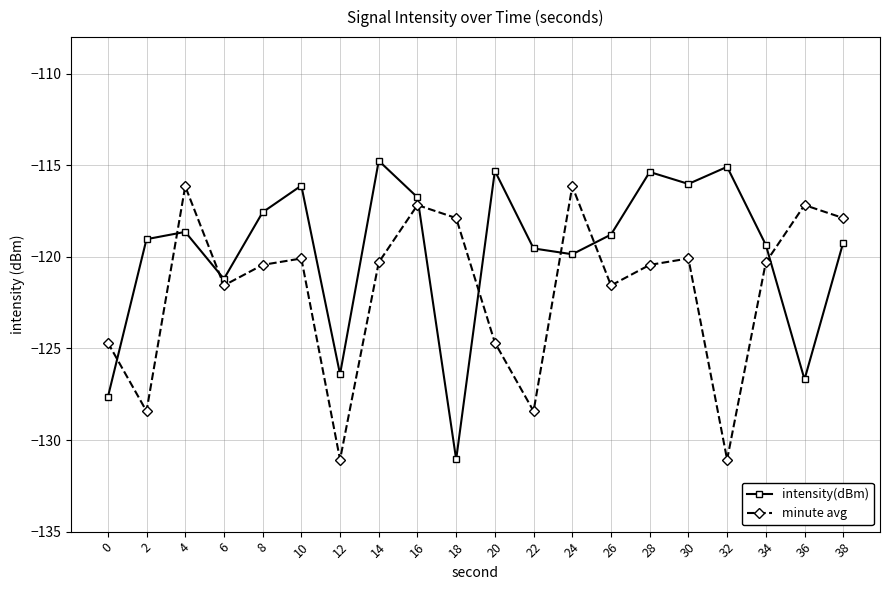

List the series in order of their peak value, lowest first.

minute avg, intensity(dBm)